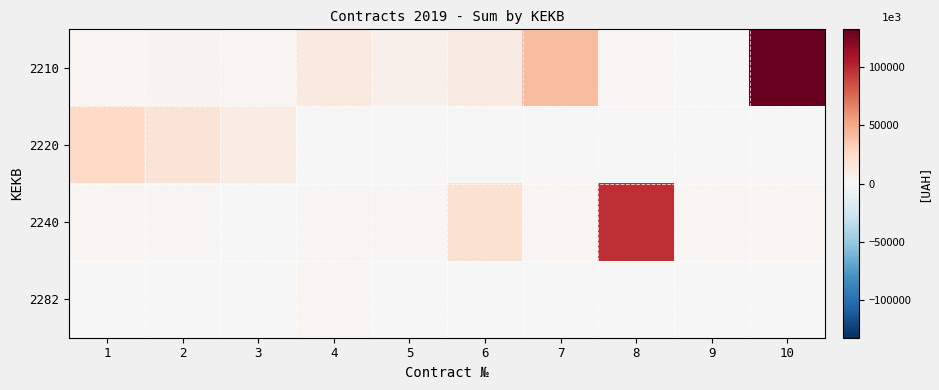

Which category has the lowest value across all series?

4